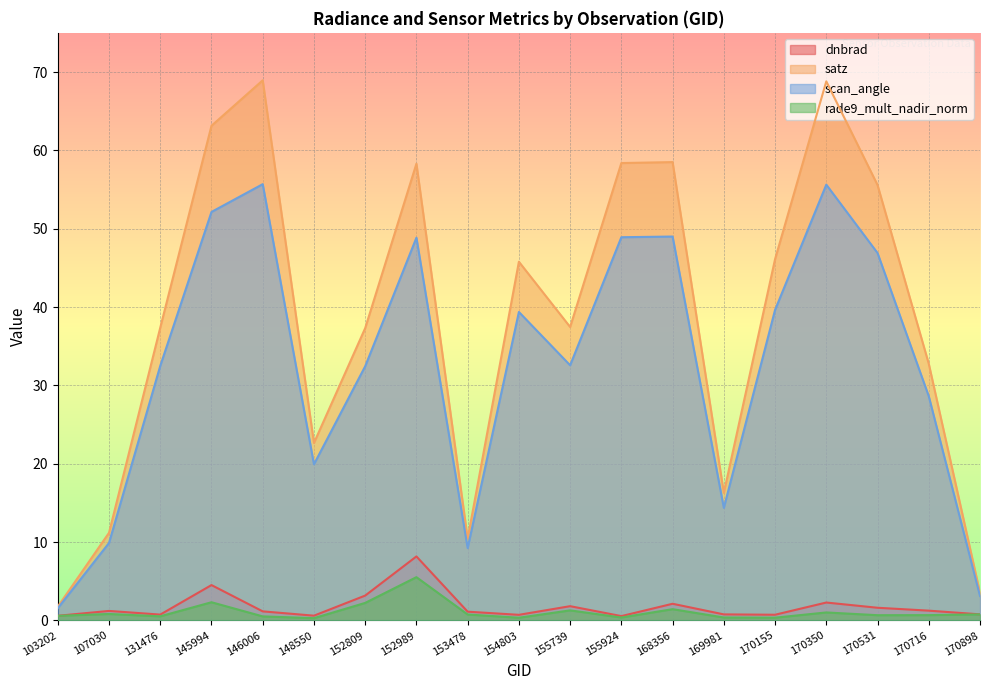

How many lines are shown in the chart?

4